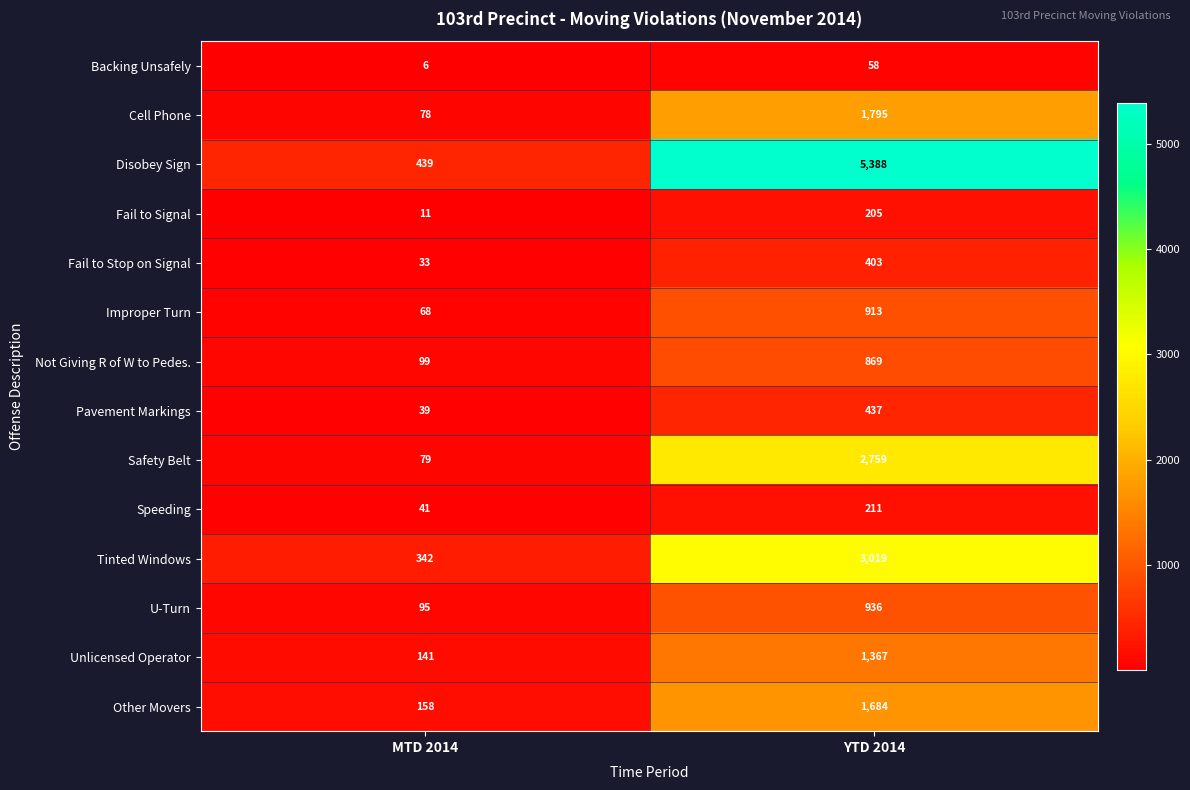

Between MTD 2014 and YTD 2014, which series saw the biggest shift?

Disobey Sign